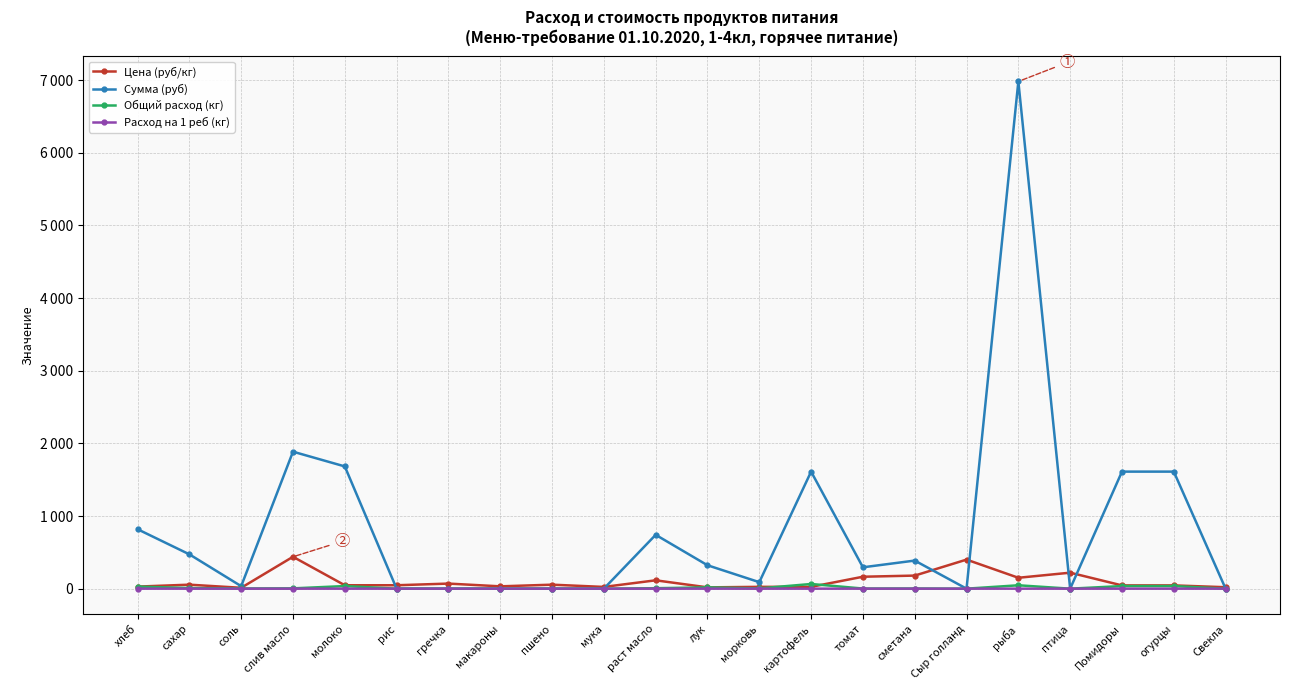

What is the difference between the maximum and minimum values in the Расход на 1 реб (кг) series?

0.2